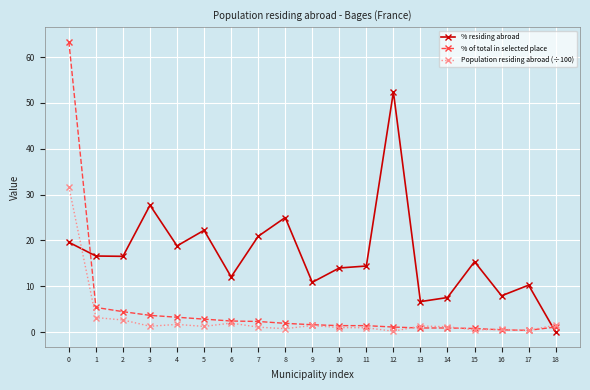

True or false: % residing abroad has a value of 27.7 at 3.

True